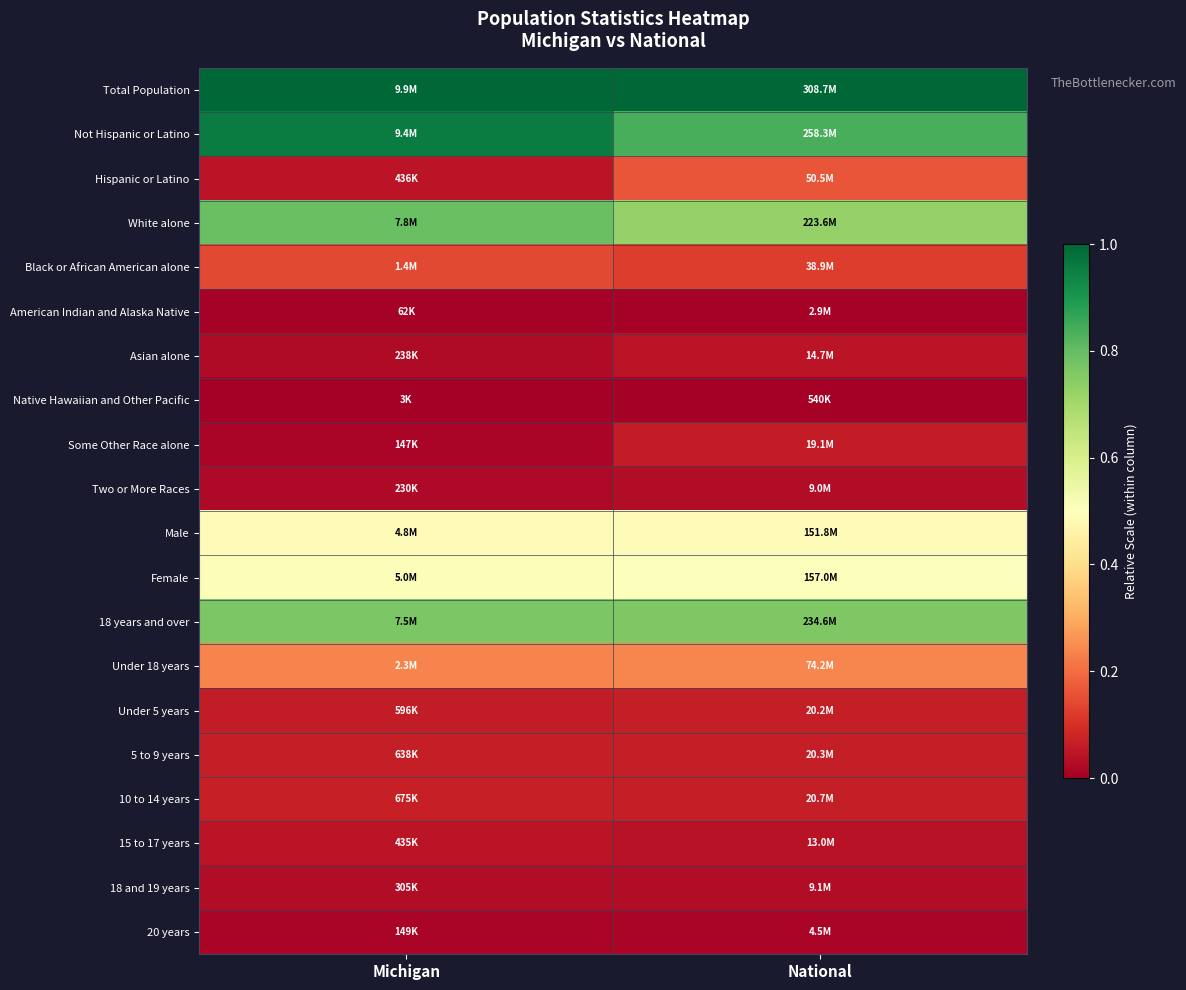

Reading right to left, transcribe all the data shown in this chart.

Total Population: National=1.0	Michigan=1.0
Not Hispanic or Latino: National=0.8	Michigan=1.0
Hispanic or Latino: National=0.2	Michigan=0.0
White alone: National=0.7	Michigan=0.8
Black or African American alone: National=0.1	Michigan=0.1
American Indian and Alaska Native: National=0.0	Michigan=0.0
Asian alone: National=0.0	Michigan=0.0
Native Hawaiian and Other Pacific: National=0.0	Michigan=0.0
Some Other Race alone: National=0.1	Michigan=0.0
Two or More Races: National=0.0	Michigan=0.0
Male: National=0.5	Michigan=0.5
Female: National=0.5	Michigan=0.5
18 years and over: National=0.8	Michigan=0.8
Under 18 years: National=0.2	Michigan=0.2
Under 5 years: National=0.1	Michigan=0.1
5 to 9 years: National=0.1	Michigan=0.1
10 to 14 years: National=0.1	Michigan=0.1
15 to 17 years: National=0.0	Michigan=0.0
18 and 19 years: National=0.0	Michigan=0.0
20 years: National=0.0	Michigan=0.0